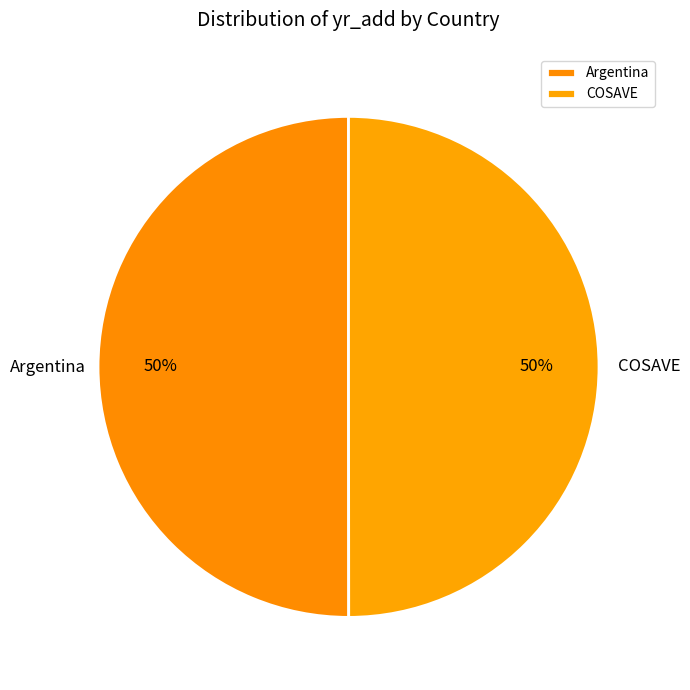

True or false: COSAVE accounts for 58% of the total.

False